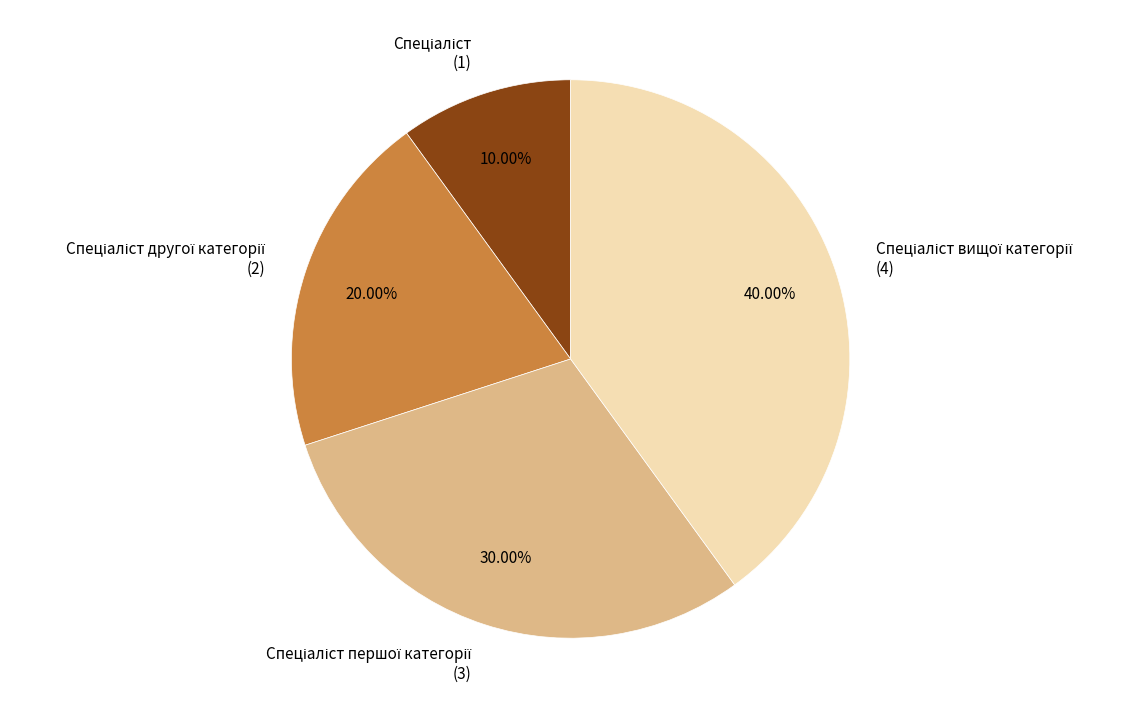

Is there a majority slice in this chart?

No